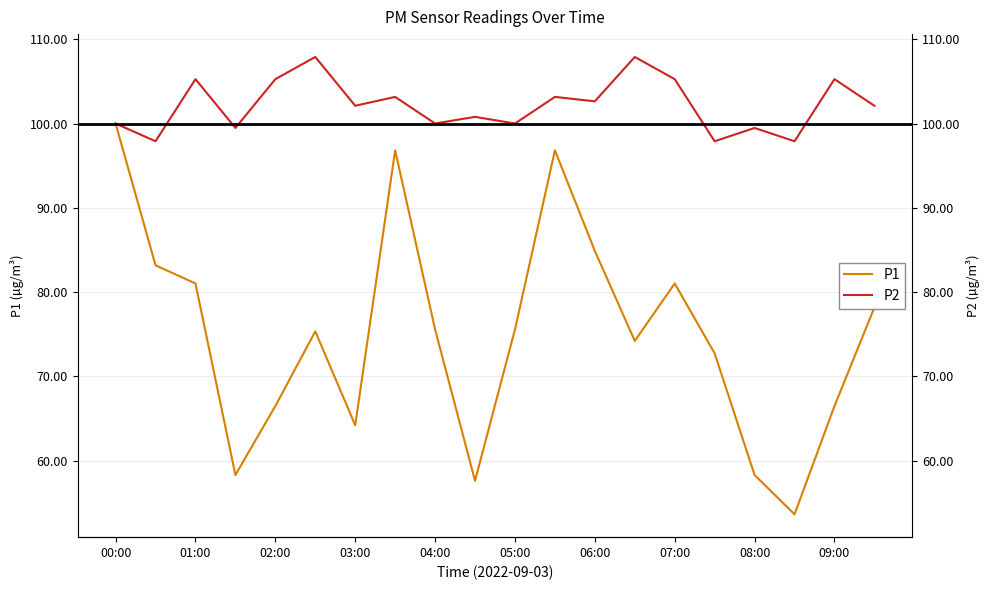

In P1, how many points are lower than both neighbors (excluding endpoints)?

5